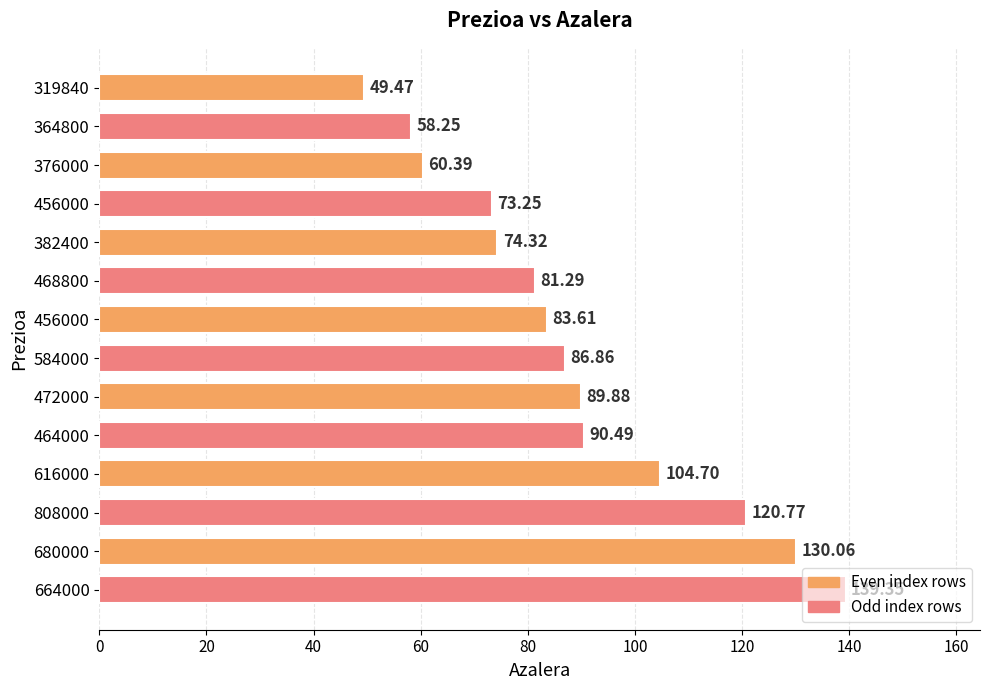

What is the difference between the maximum and second lowest values?

81.1